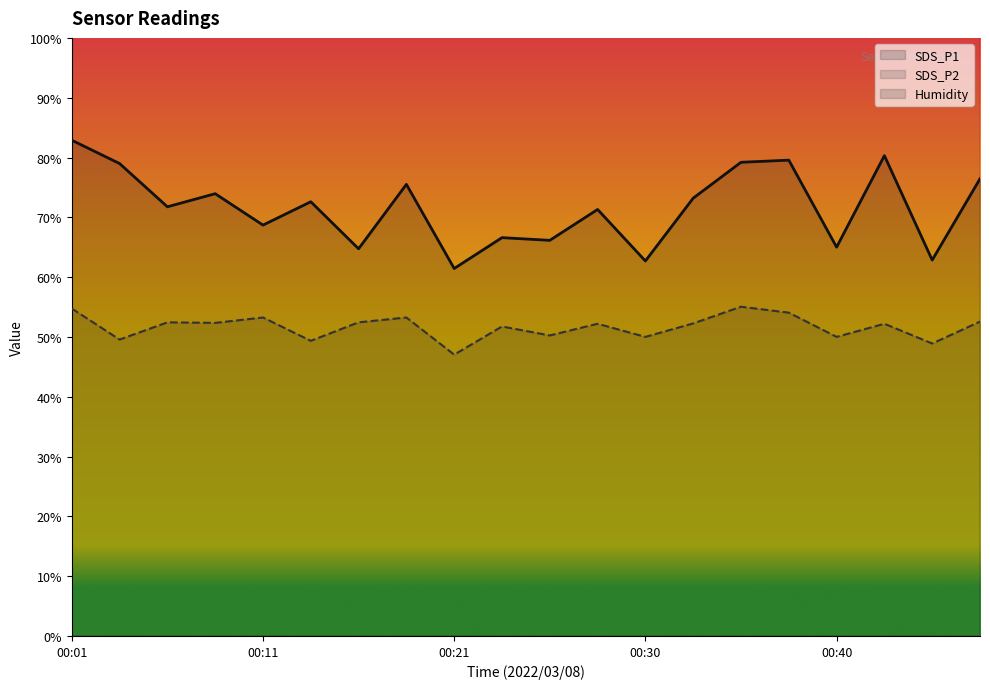

Which series has the largest total across all categories?

Humidity